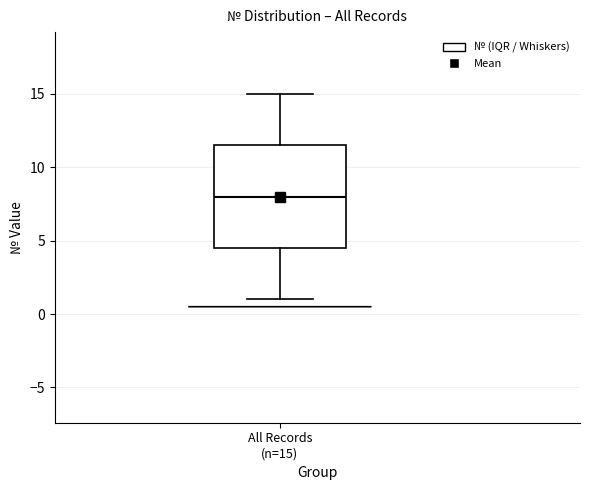

Where is the upper edge of the box for All Records (n=15) on the y-axis? The values are not printed on the chart, so give them approximately, as read against the axis.

11.5